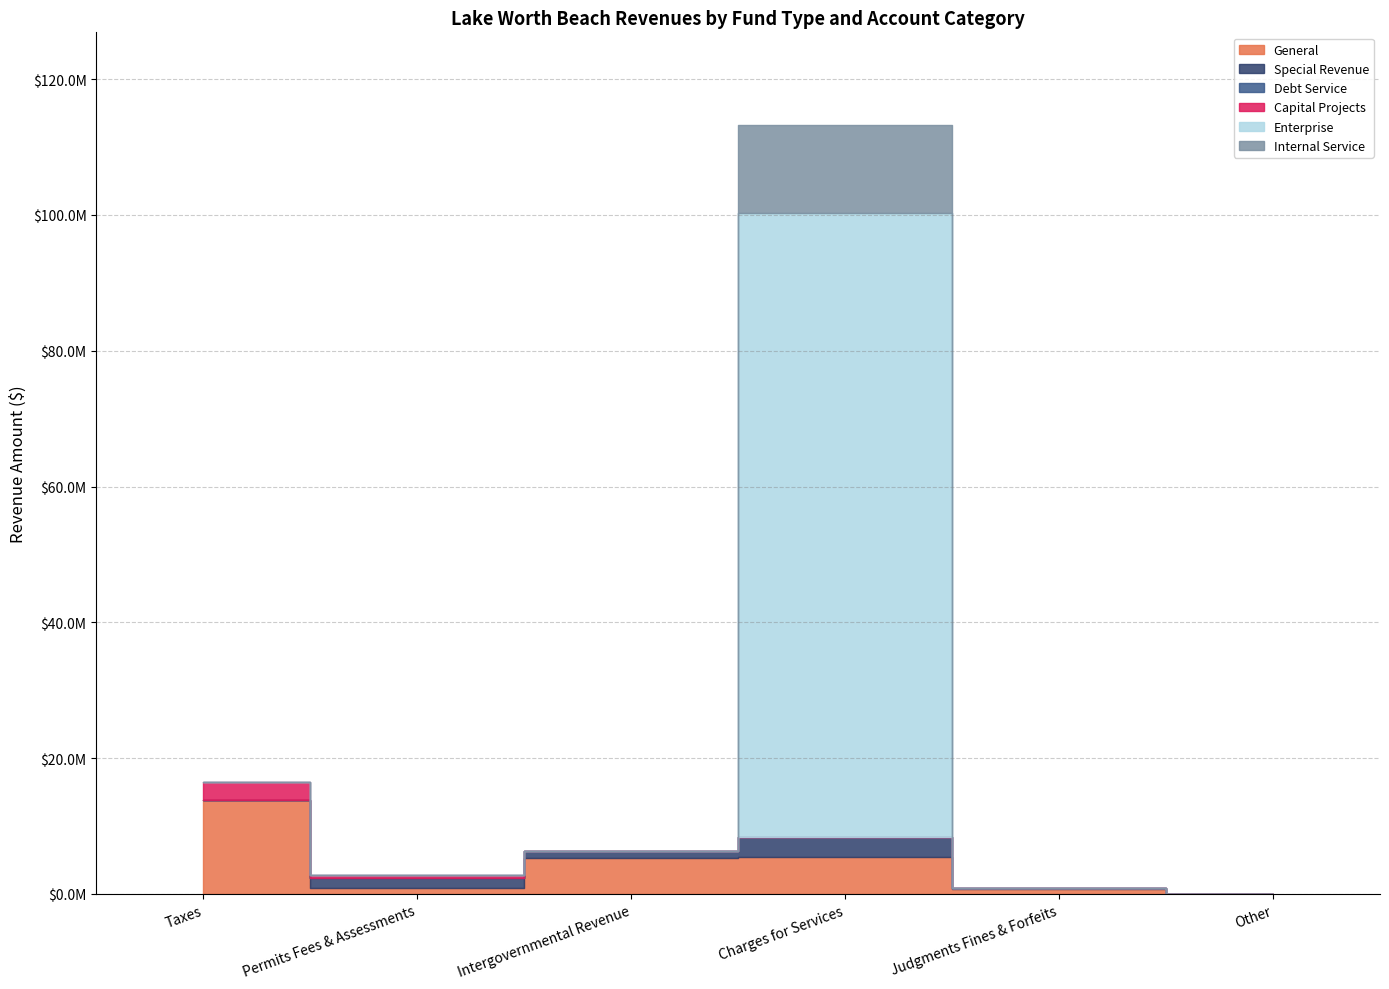

At how many categories does at least one series exceed 54924771?

1